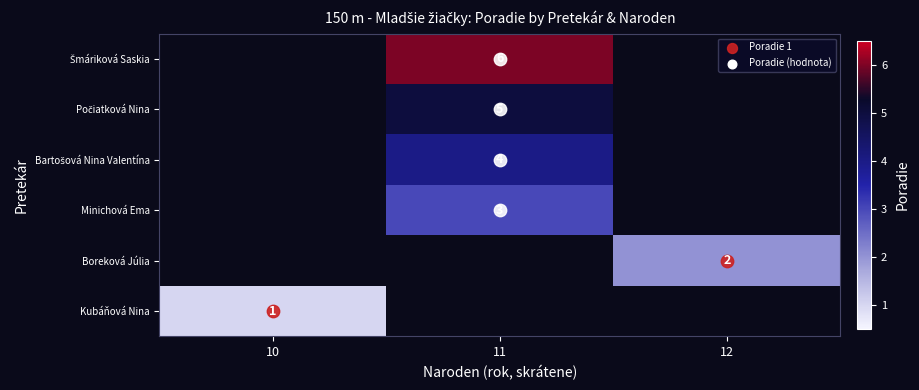

Is the value of row_4 at 12 greater than the value of row_5 at 11?

No